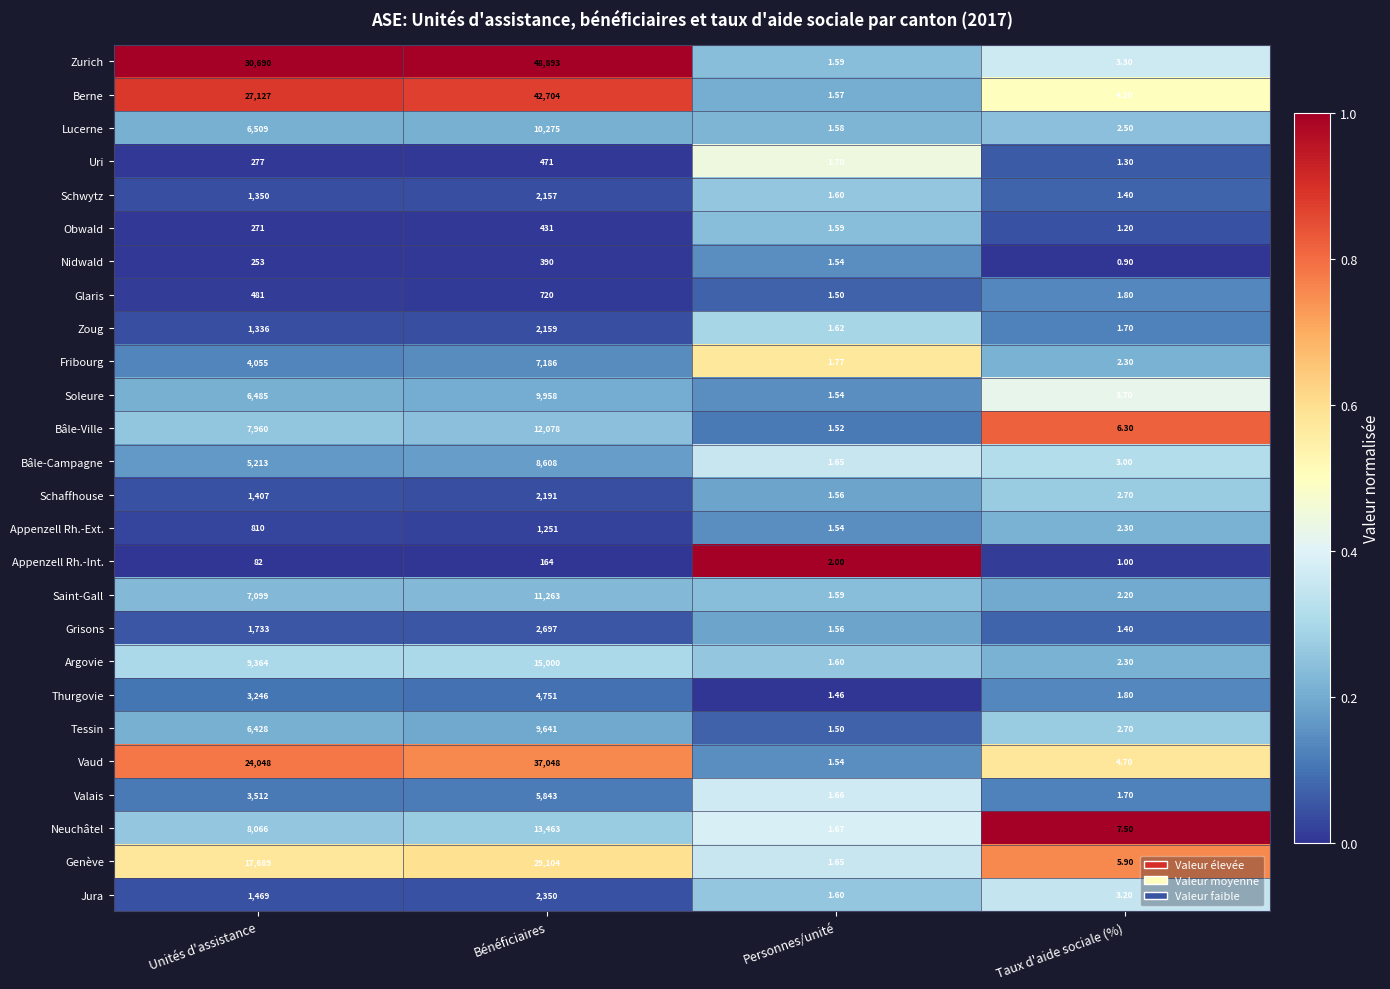

At which category is the sum across all series the highest?

Bénéficiaires